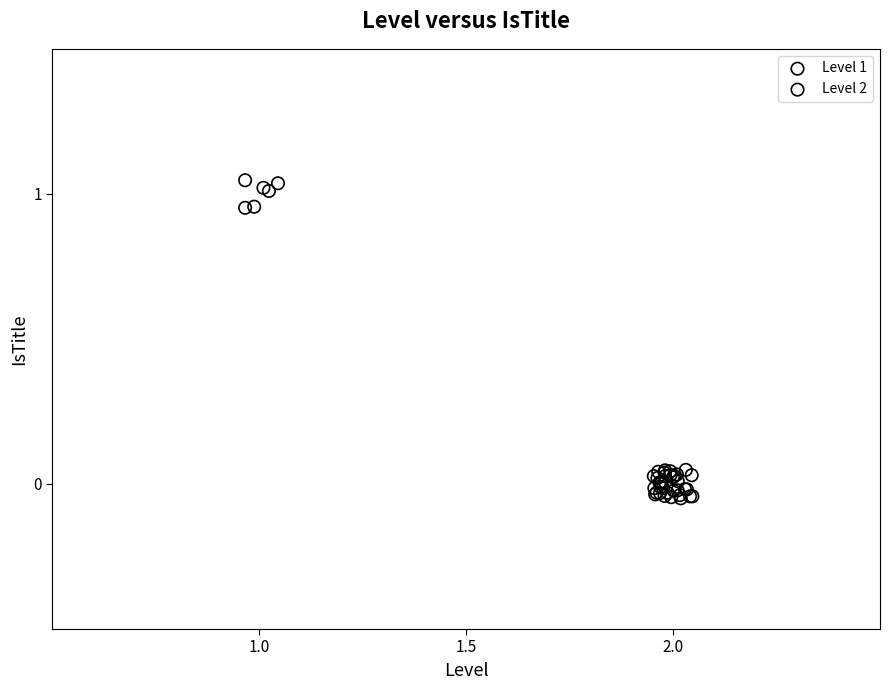

What are all the series names shown in the legend?

Level 1, Level 2